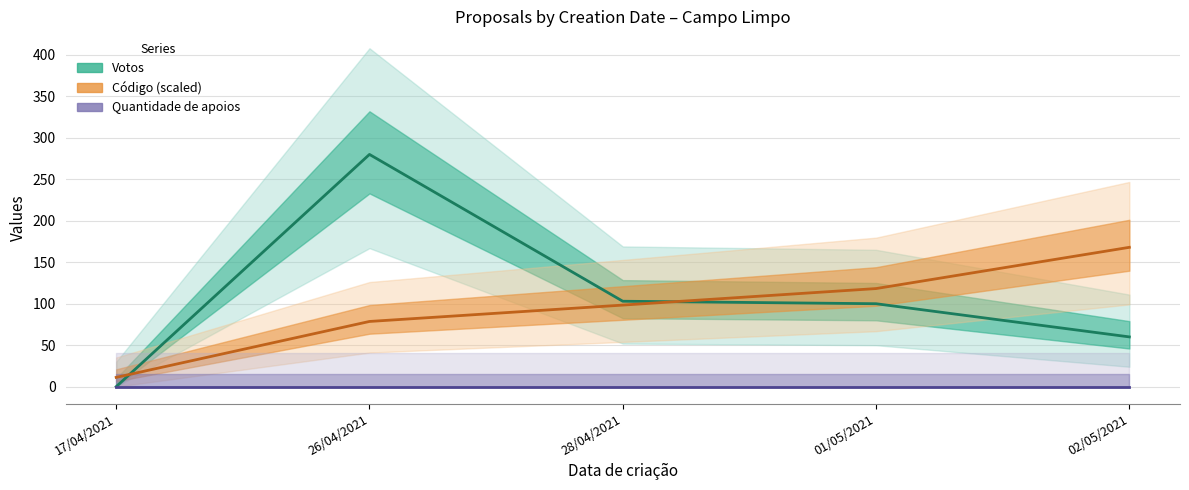

Reading left to right, transcribe all the data shown in this chart.

Votos: 17/04/2021=0.0	26/04/2021=280.0	28/04/2021=103.0	01/05/2021=100.0	02/05/2021=60.0
Código (scaled): 17/04/2021=11.2	26/04/2021=78.6	28/04/2021=98.4	01/05/2021=118.3	02/05/2021=168.0
Quantidade de apoios: 17/04/2021=0.0	26/04/2021=0.0	28/04/2021=0.0	01/05/2021=0.0	02/05/2021=0.0